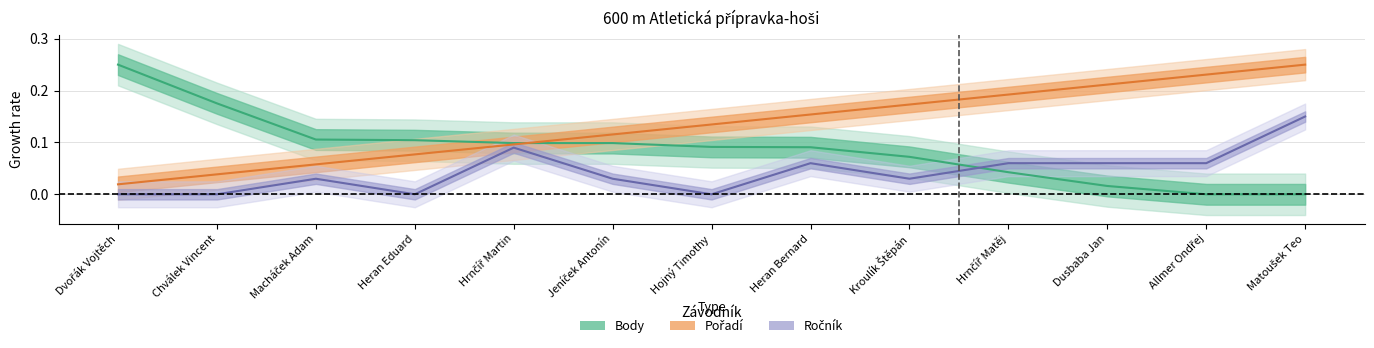

Between which two adjacent categories do Ročník (line) and Body (line) first intersect?

Kroulík Štěpán and Hrnčíř Matěj